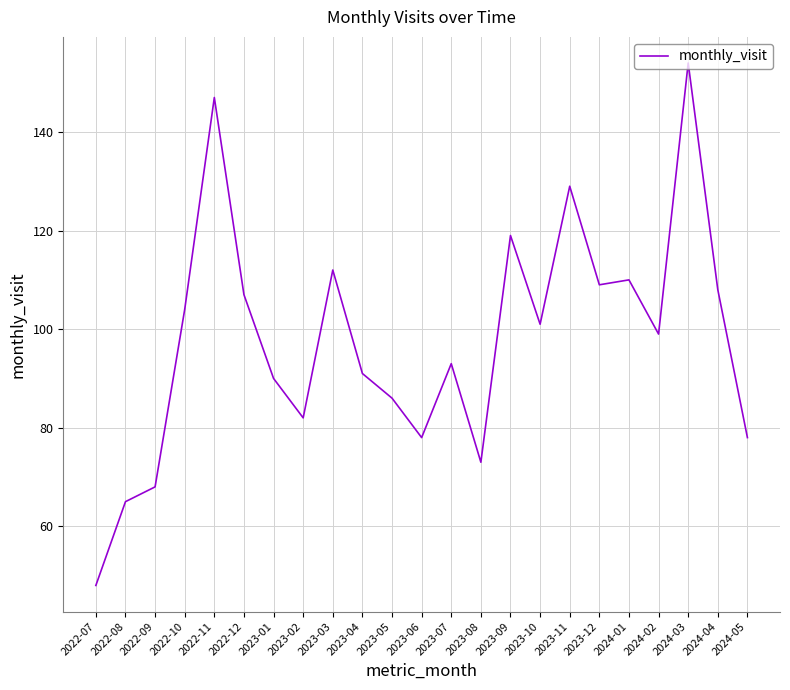

At which category does the data reach its first local valley?

2023-02